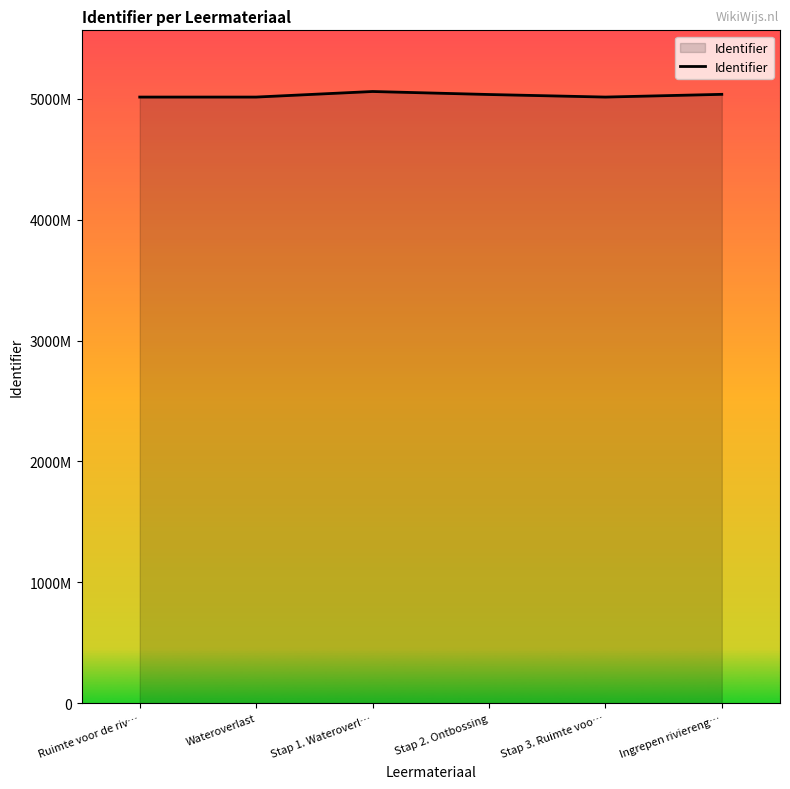

List the labels in order of value, smallest first.

Ruimte voor de riv…, Wateroverlast, Stap 3. Ruimte voo…, Stap 2. Ontbossing, Ingrepen riviereng…, Stap 1. Wateroverl…